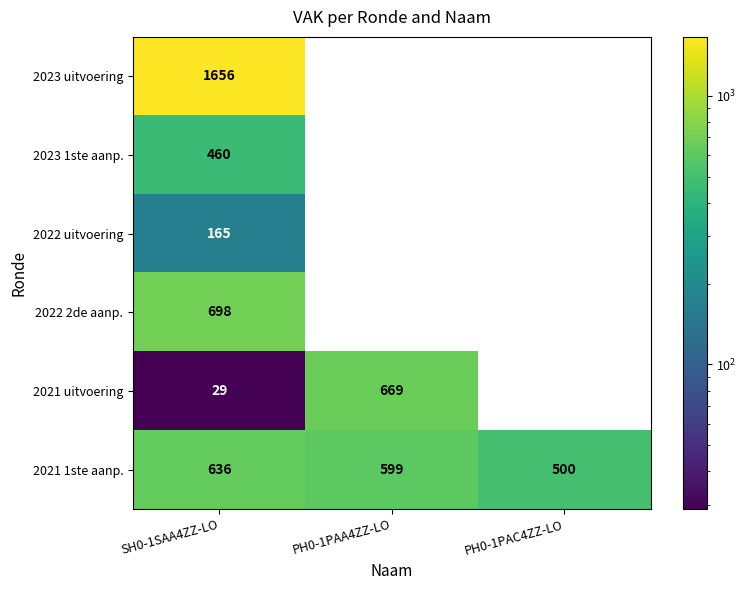

Rank the series at SH0-1SAA4ZZ-LO from lowest to highest value.

2021 uitvoering, 2022 uitvoering, 2023 1ste aanp., 2021 1ste aanp., 2022 2de aanp., 2023 uitvoering